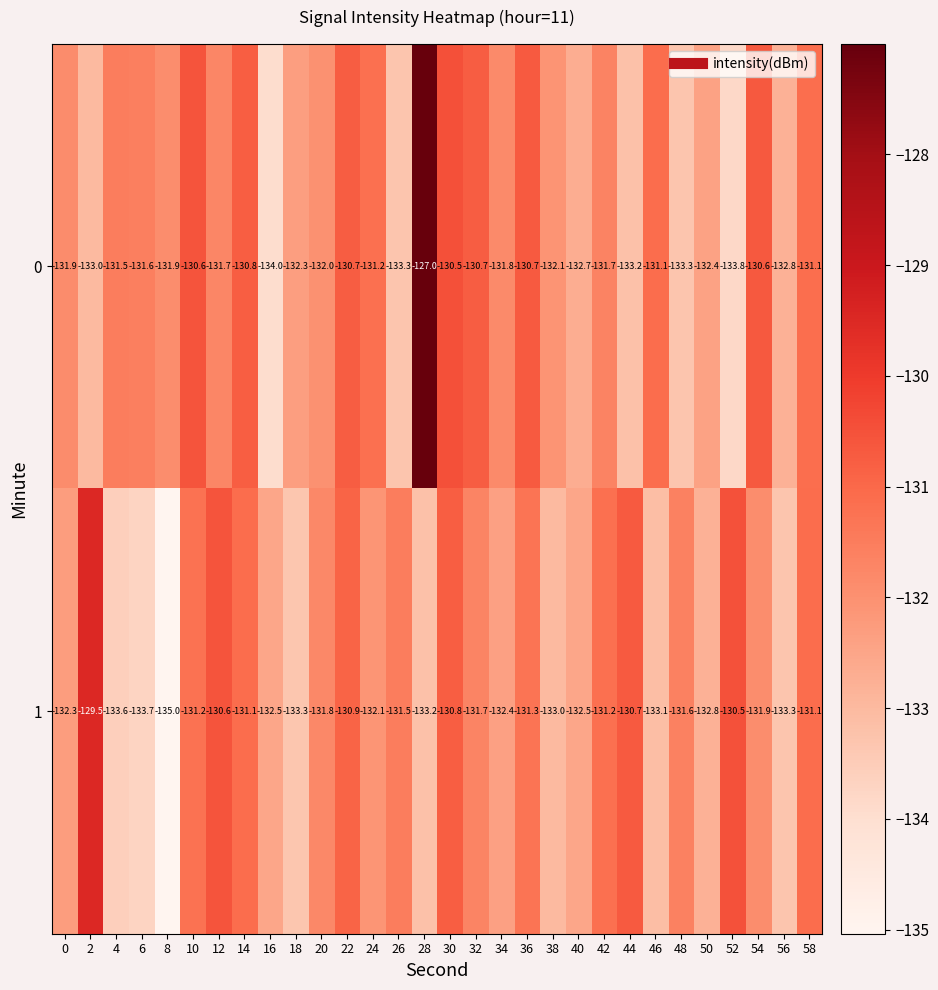

How many data points does each series have?

30